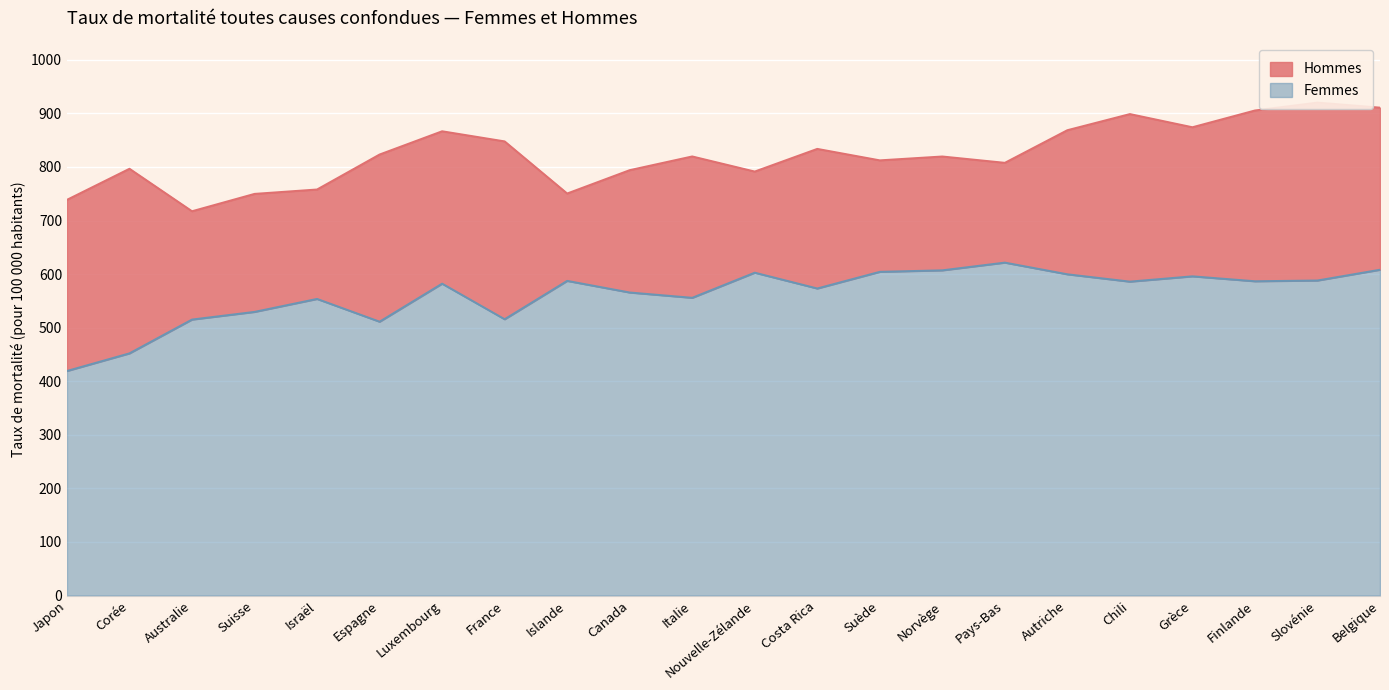

What is the sum of the Hommes values at Suisse and Japon?

1488.5